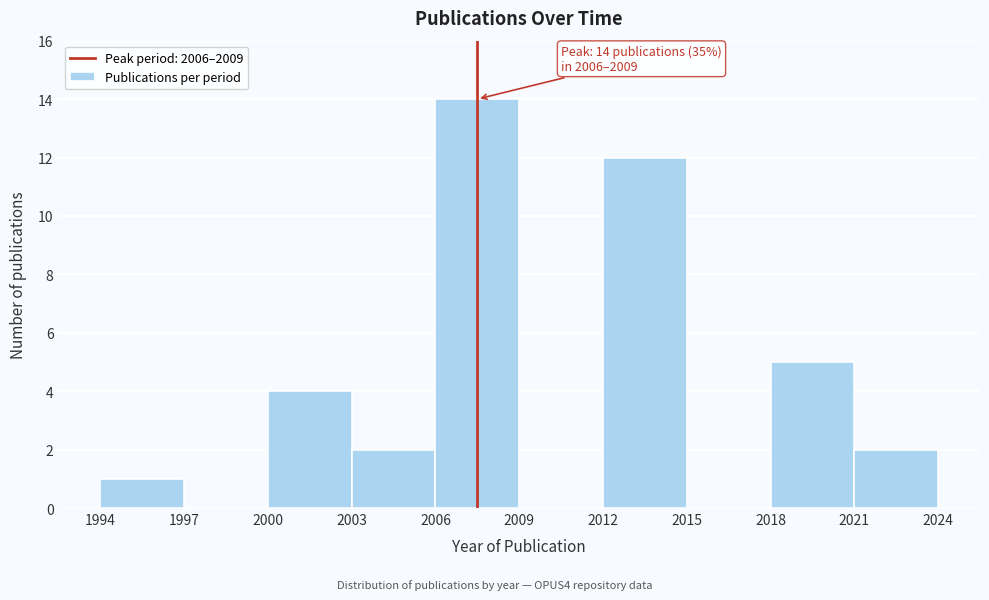

Over which range of the x-axis is the bar tallest?

2006 to 2009